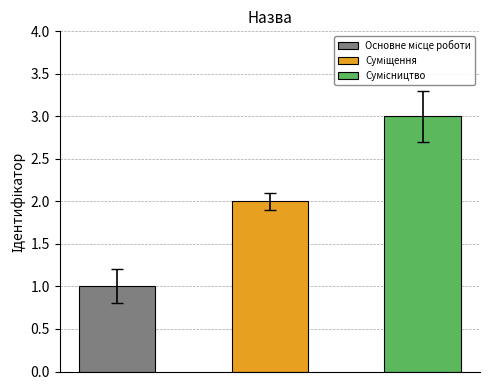

The value at Суміщення is 1. True or false?

False